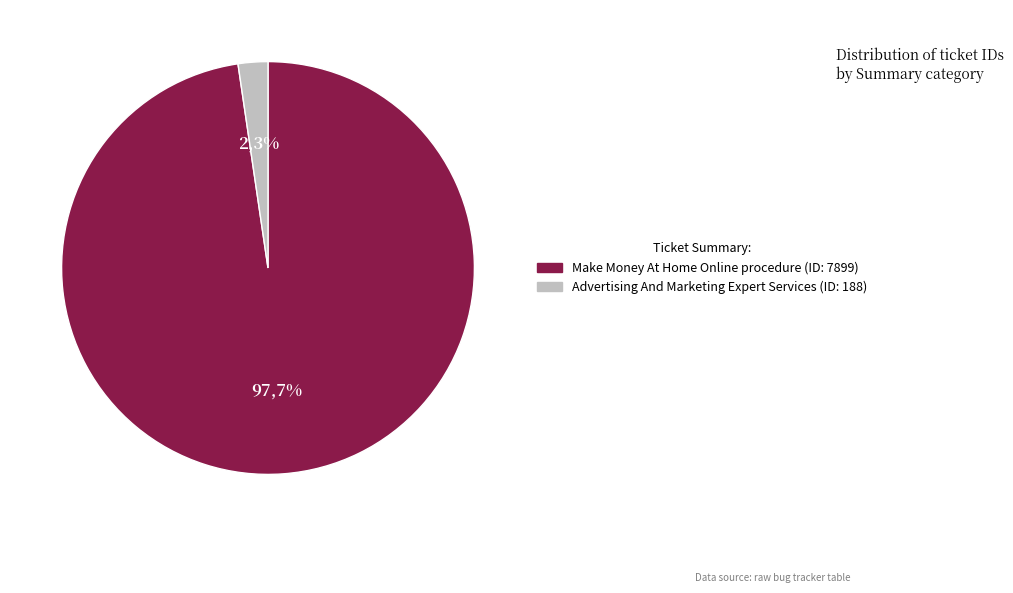

Which category has the smallest portion of the pie?

Advertising And Marketing Expert Services